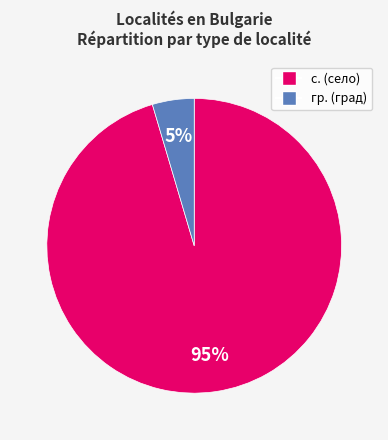

Which category accounts for the majority?

с.